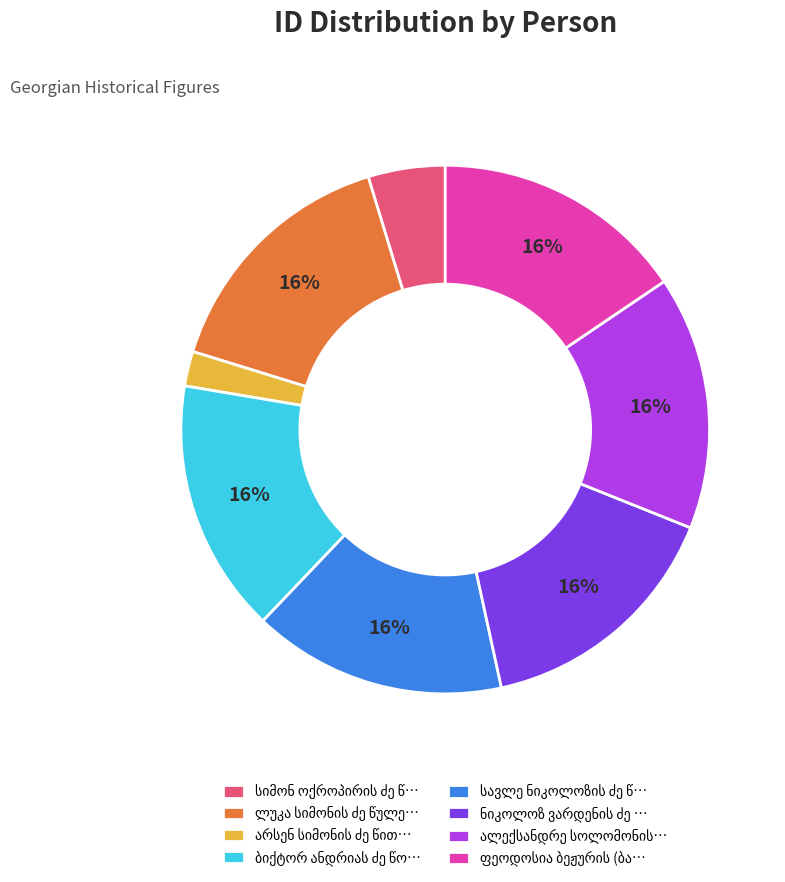

Does any single category account for the majority?

No